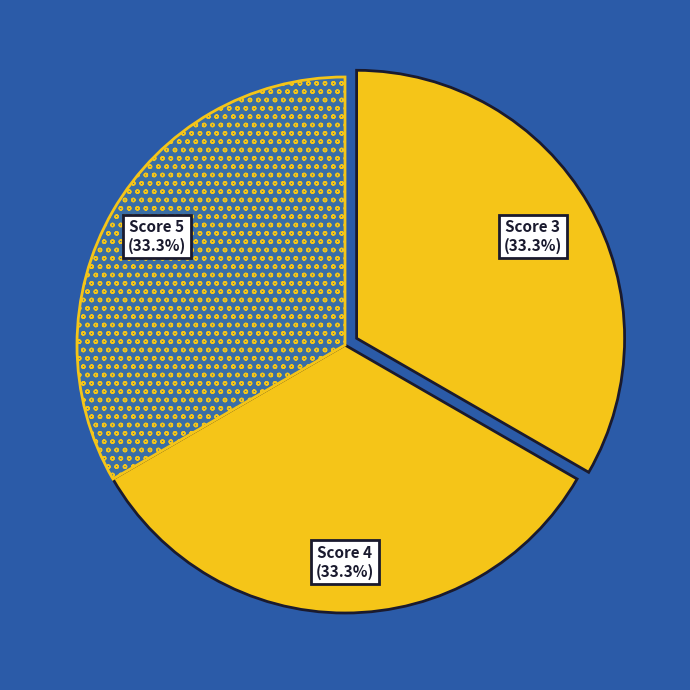

Does Score 5 represent more than half of the total?

No